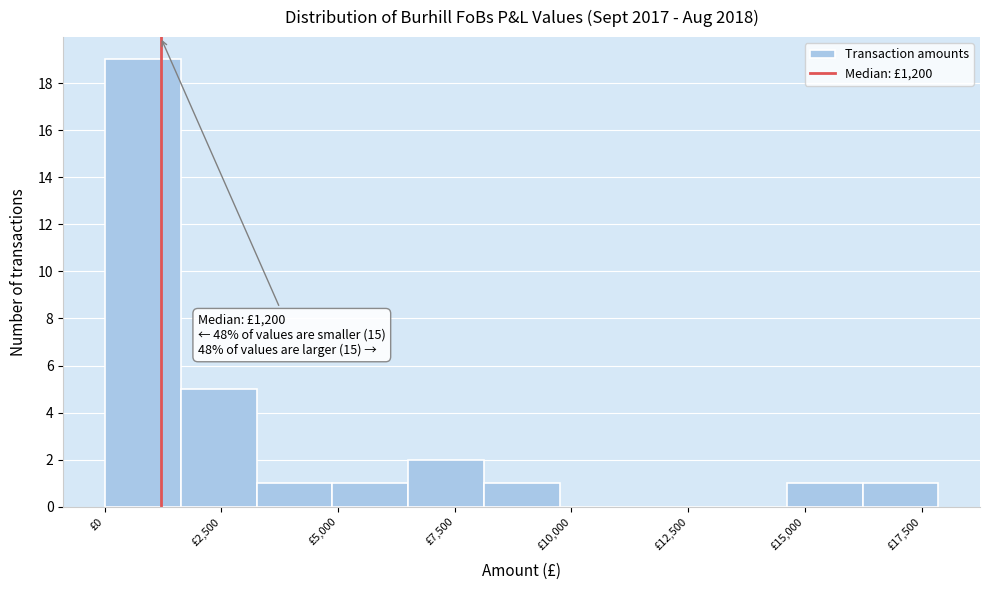

Around what value on the x-axis is the tallest bar? Give the approximate position of its centre, as read against the axis.

1000